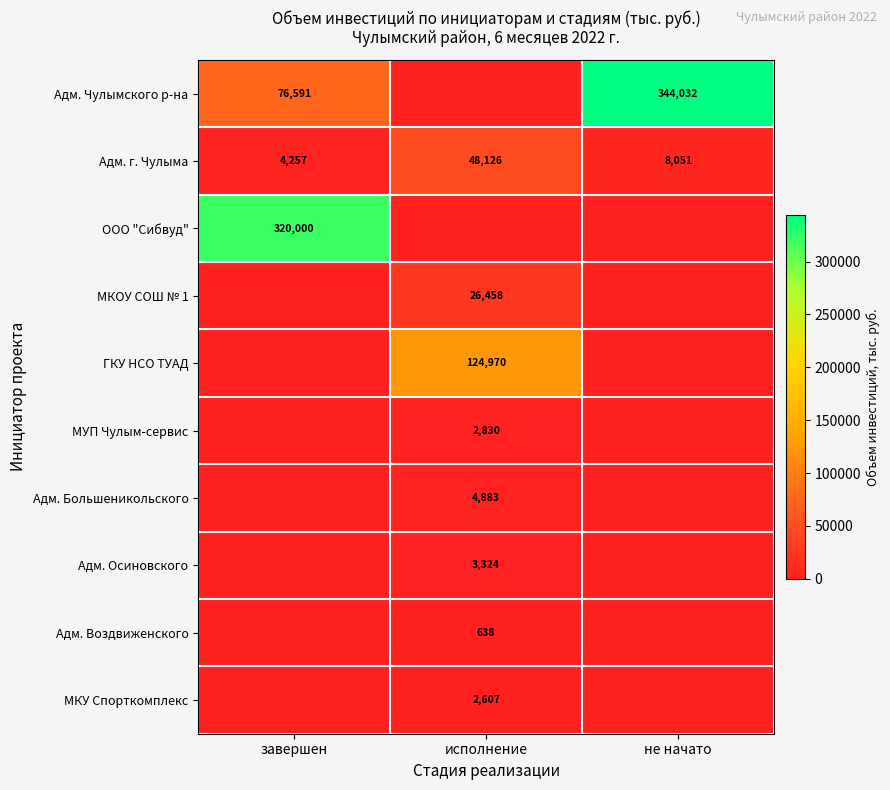

The value of ООО "Сибвуд" at завершен is 471718. True or false?

False